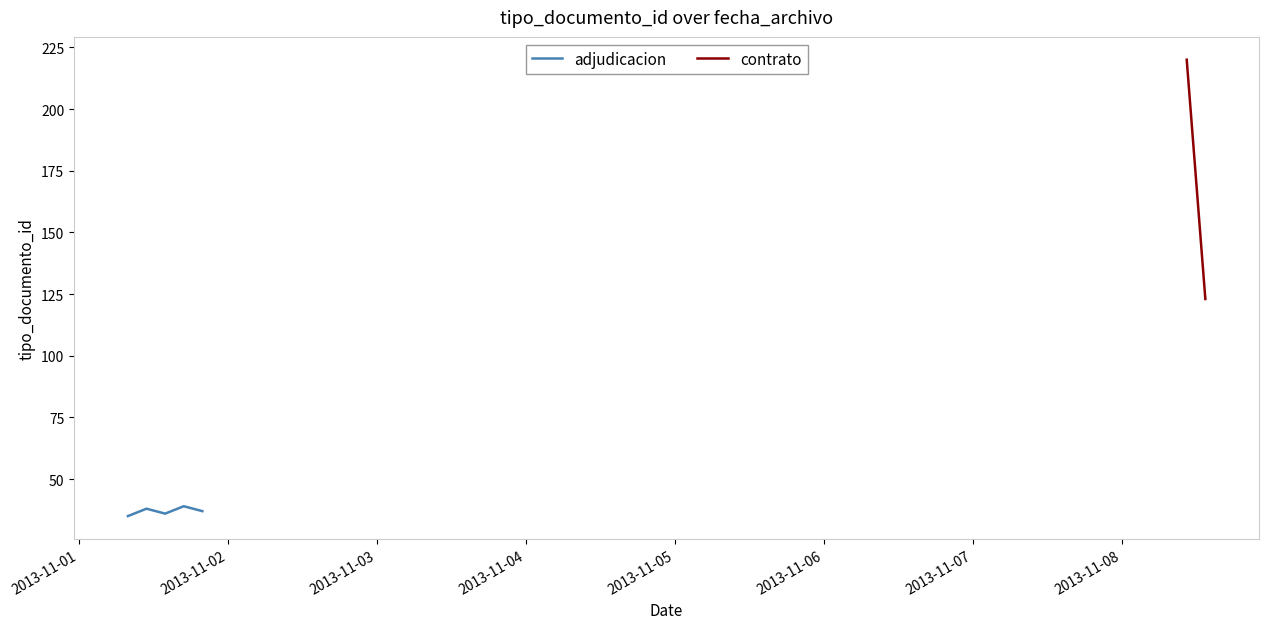

What is the highest value of the adjudicacion series?

39